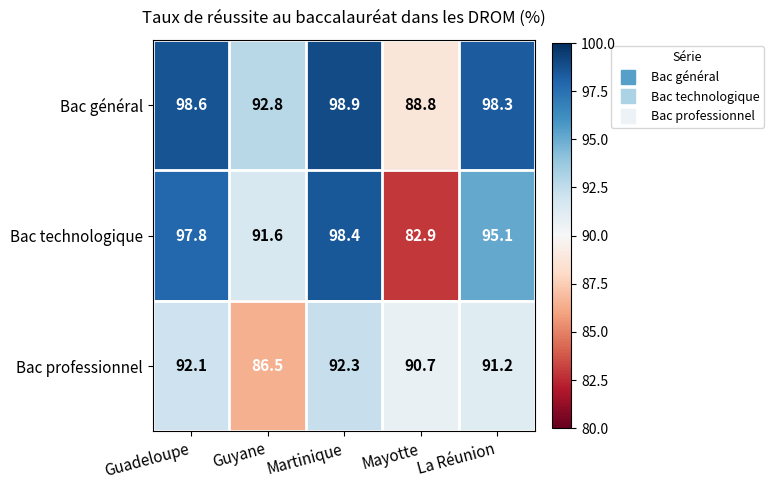

Which category has the lowest value in the Bac technologique series?

Mayotte